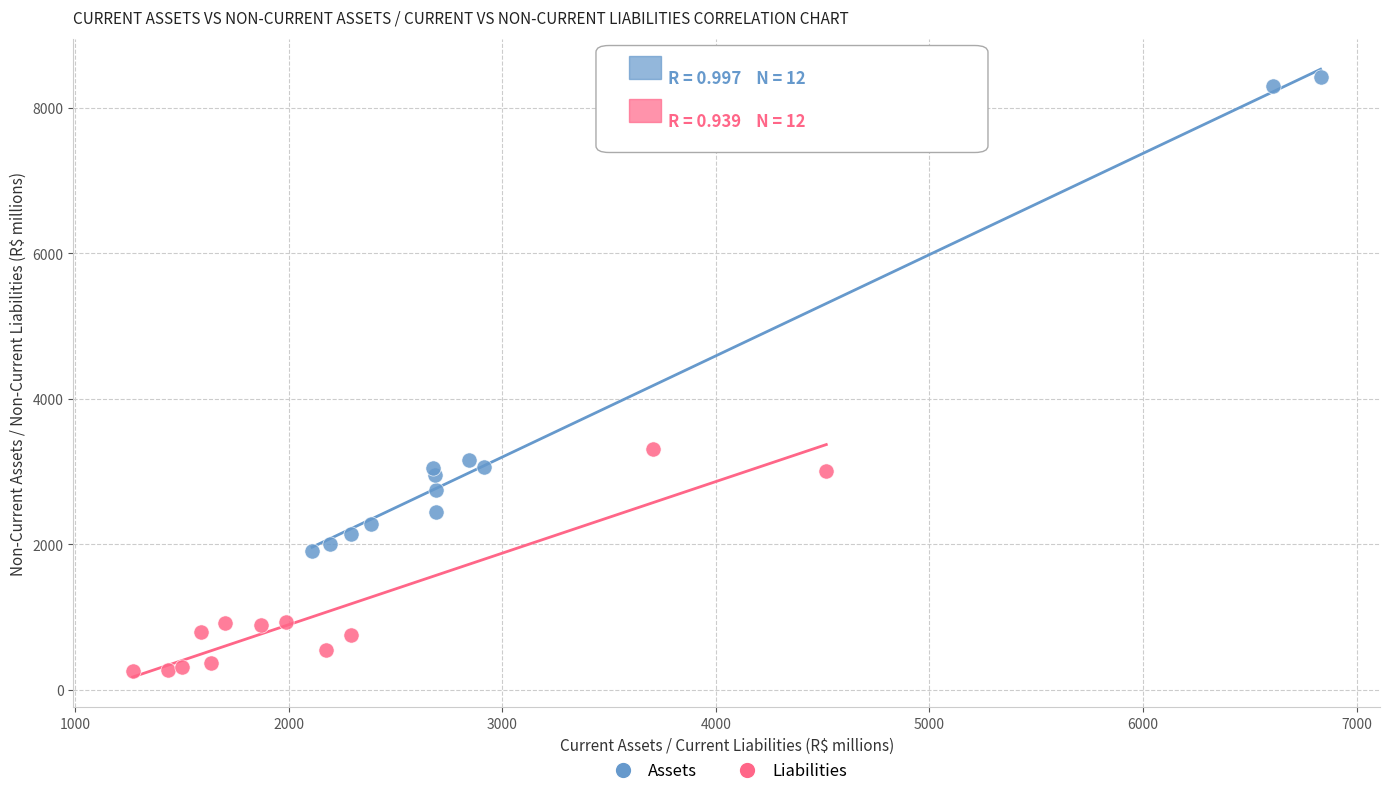

Which series reaches the maximum Y coordinate?

Assets